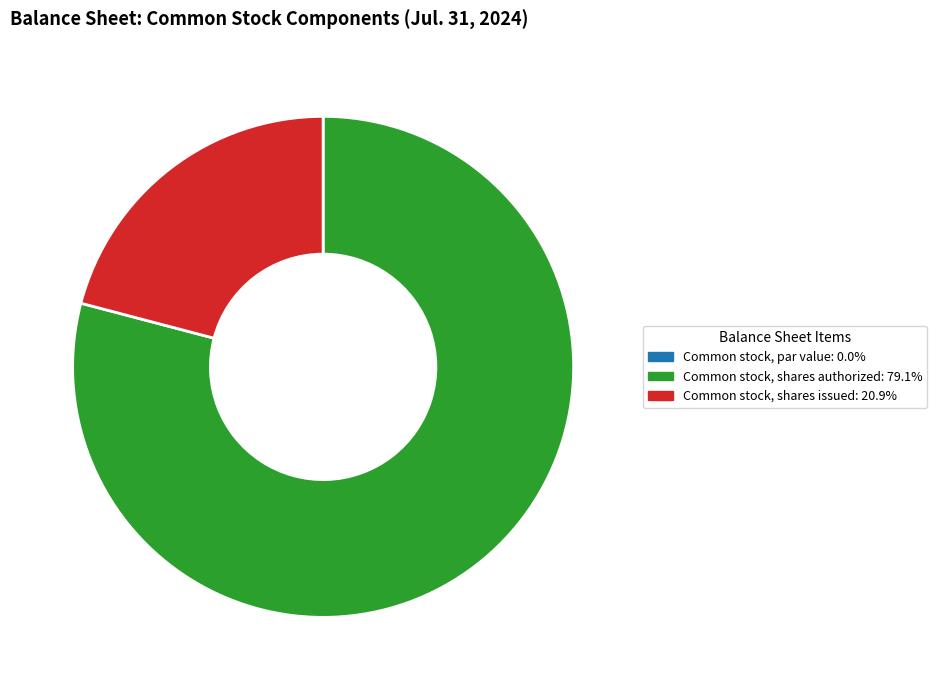

Combined, do Common stock, shares authorized and Common stock, shares issued account for over 50%?

Yes